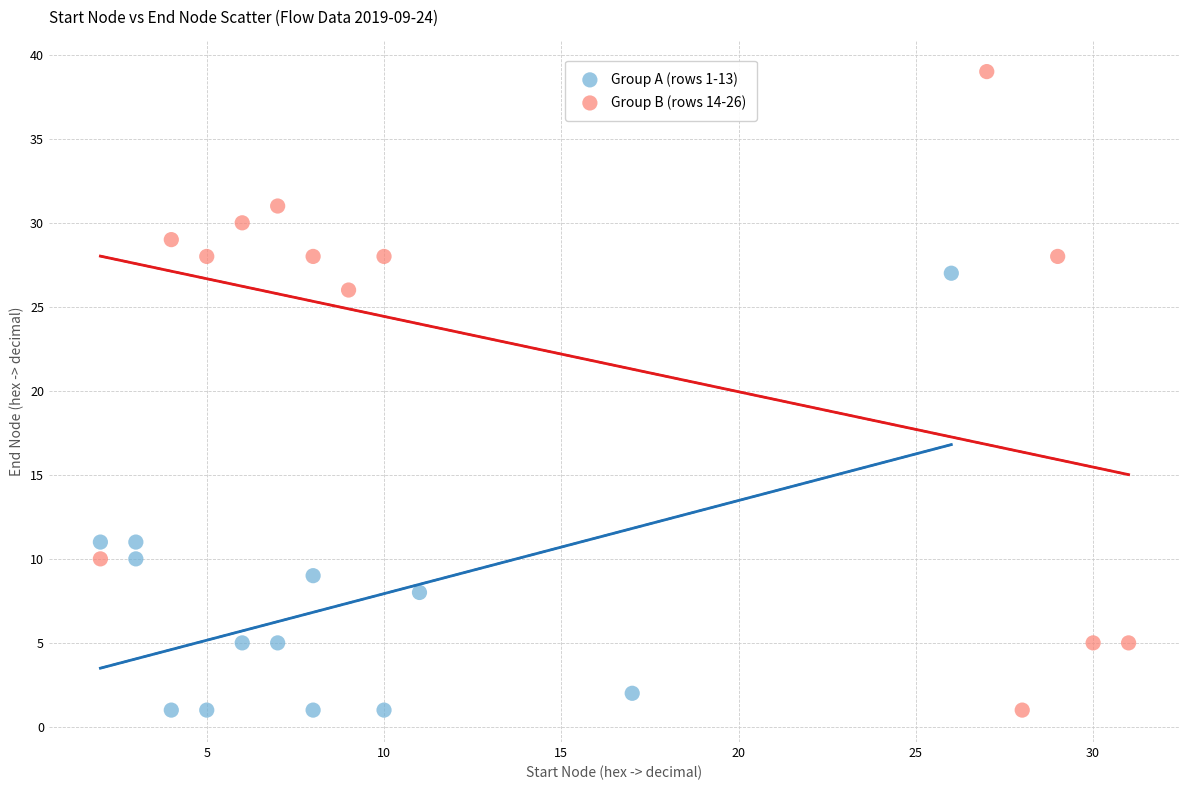

Which series has the widest spread of Y values?

Group B (rows 14-26)